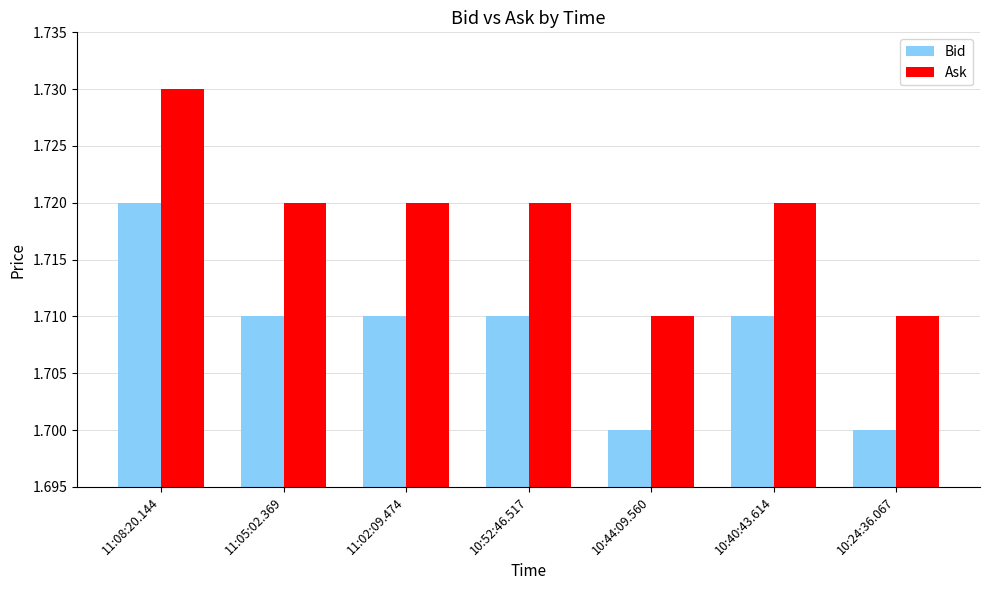

At which label does Bid reach its peak?

11:08:20.144